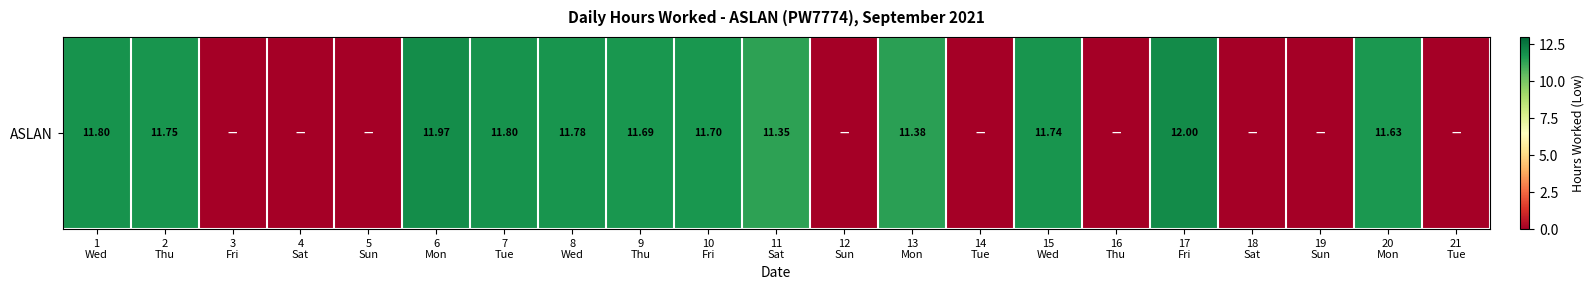

Reading right to left, list all the values displayed in this chart.

21
Tue=0.0	20
Mon=11.6	19
Sun=0.0	18
Sat=0.0	17
Fri=12.0	16
Thu=0.0	15
Wed=11.7	14
Tue=0.0	13
Mon=11.4	12
Sun=0.0	11
Sat=11.3	10
Fri=11.7	9
Thu=11.7	8
Wed=11.8	7
Tue=11.8	6
Mon=12.0	5
Sun=0.0	4
Sat=0.0	3
Fri=0.0	2
Thu=11.8	1
Wed=11.8